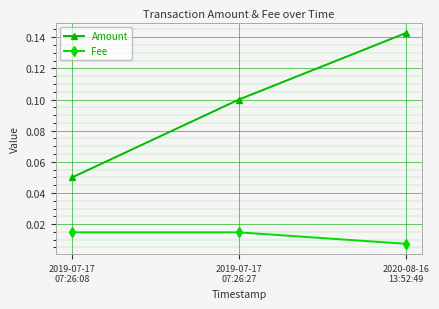

Which series has the largest range (max minus min)?

Amount